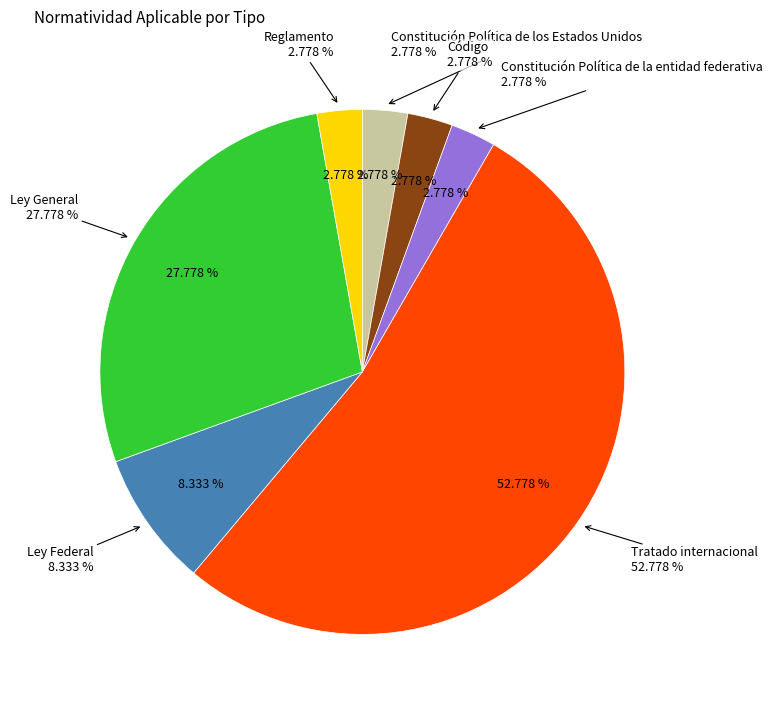

True or false: Constitución Política de los Estados Unidos accounts for 1% of the total.

False